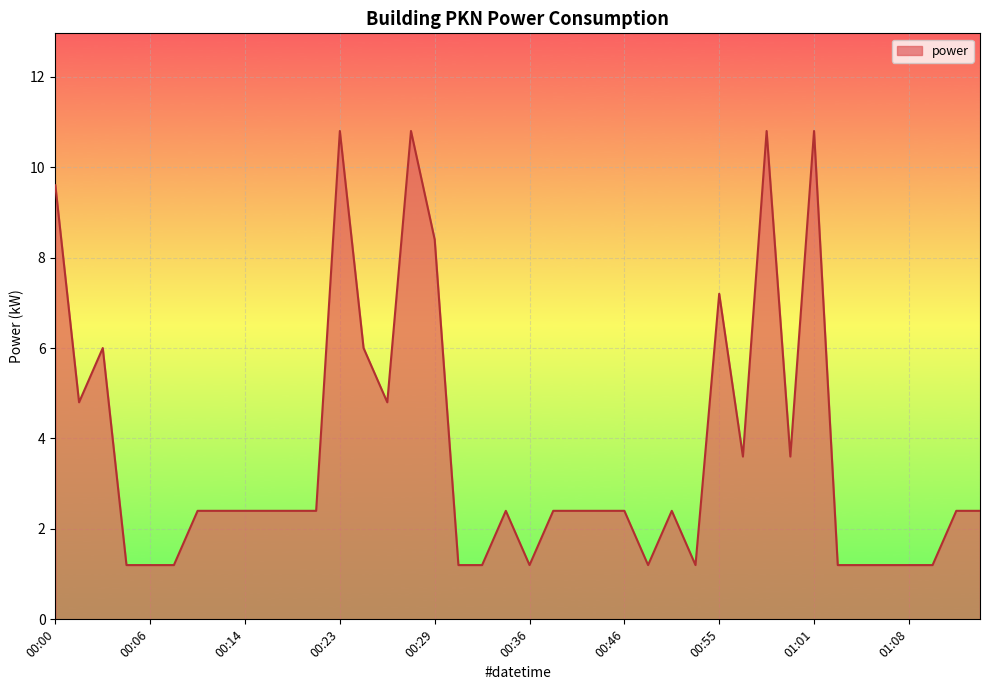

What is the difference between the second highest and second lowest values?

9.6